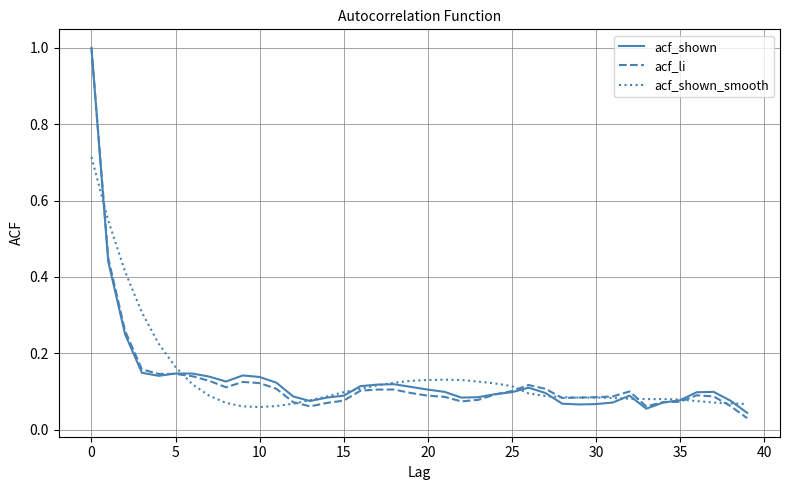

Does the chart have visible grid lines?

Yes